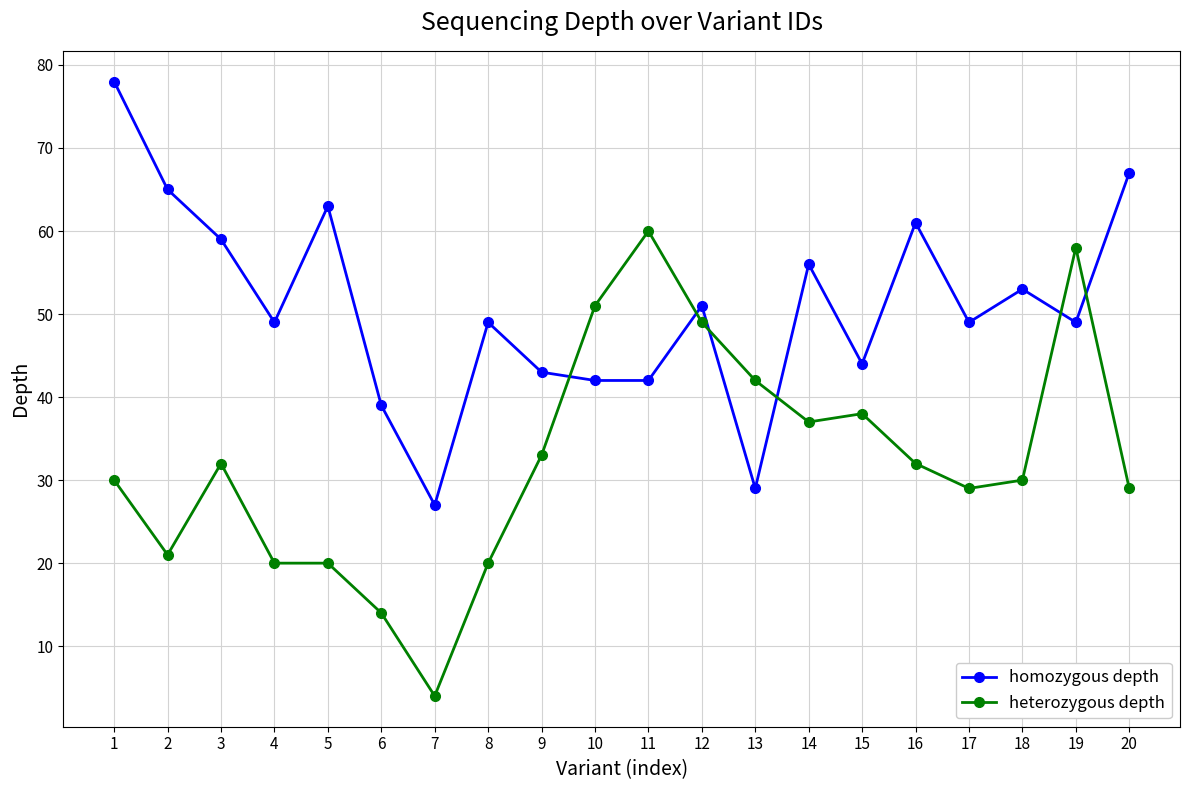

At how many categories does at least one series exceed 50?

12